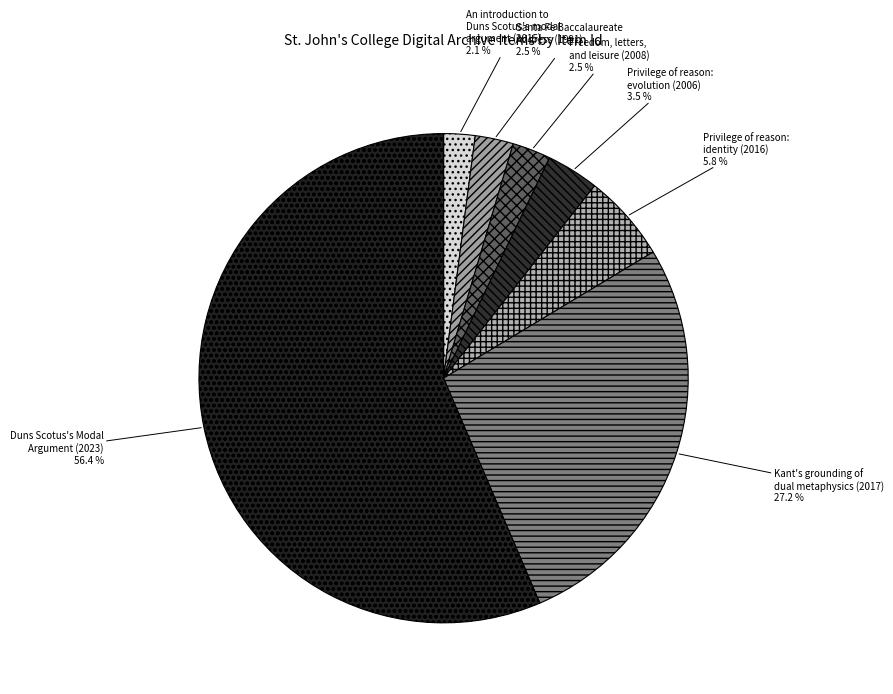

What is the largest slice in the pie chart?

Duns Scotus's Modal Argument (2023)